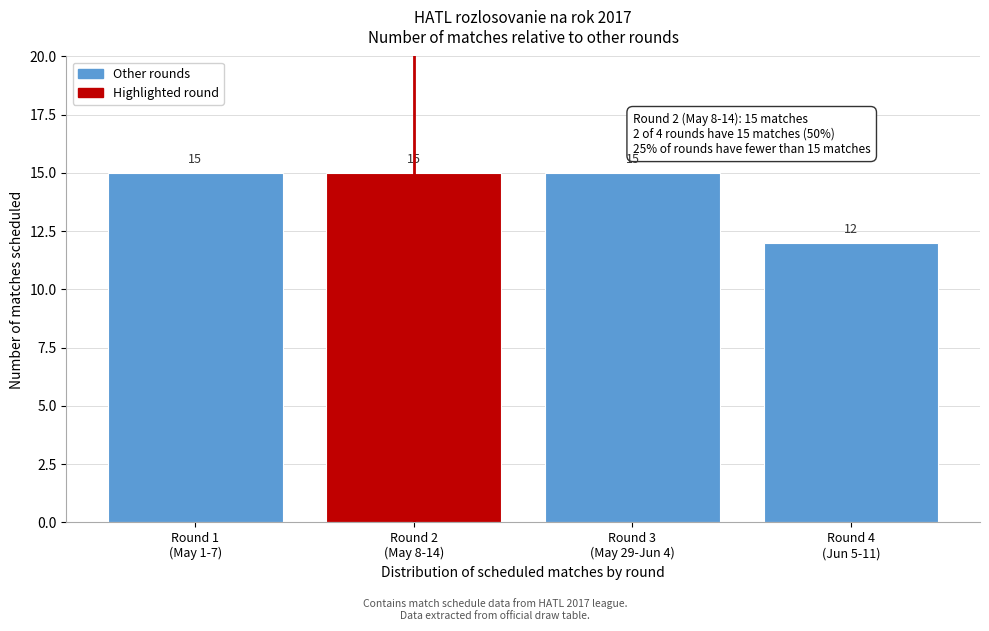

Reading left to right, extract all data points from this chart.

15	15	15	12